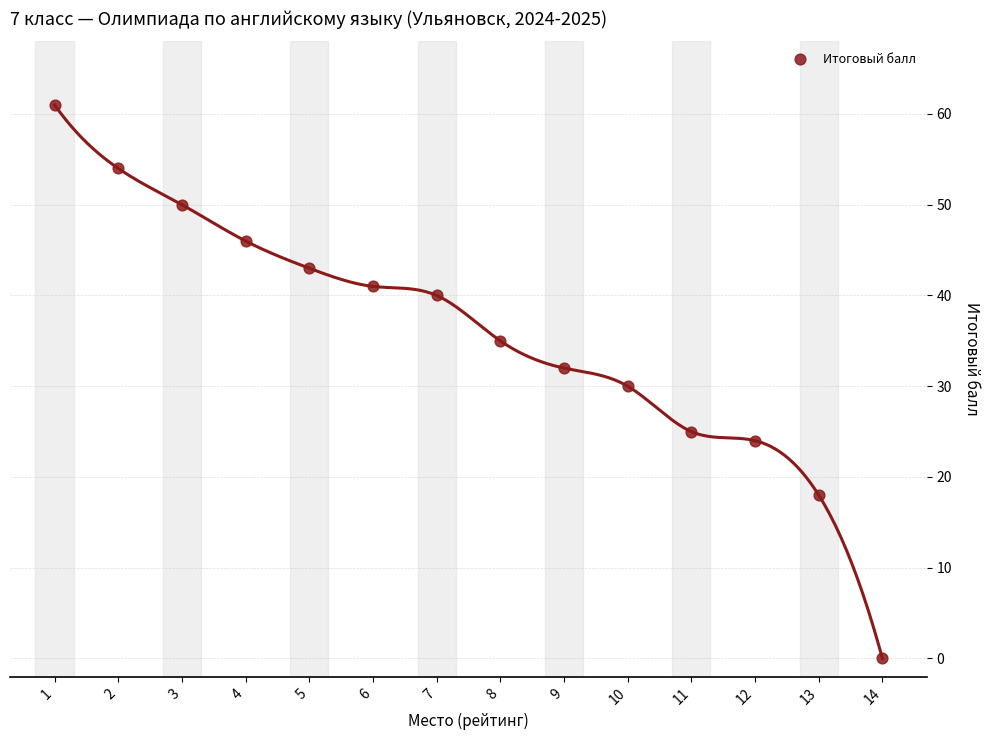

What is the range of Y values (max minus min)?

61